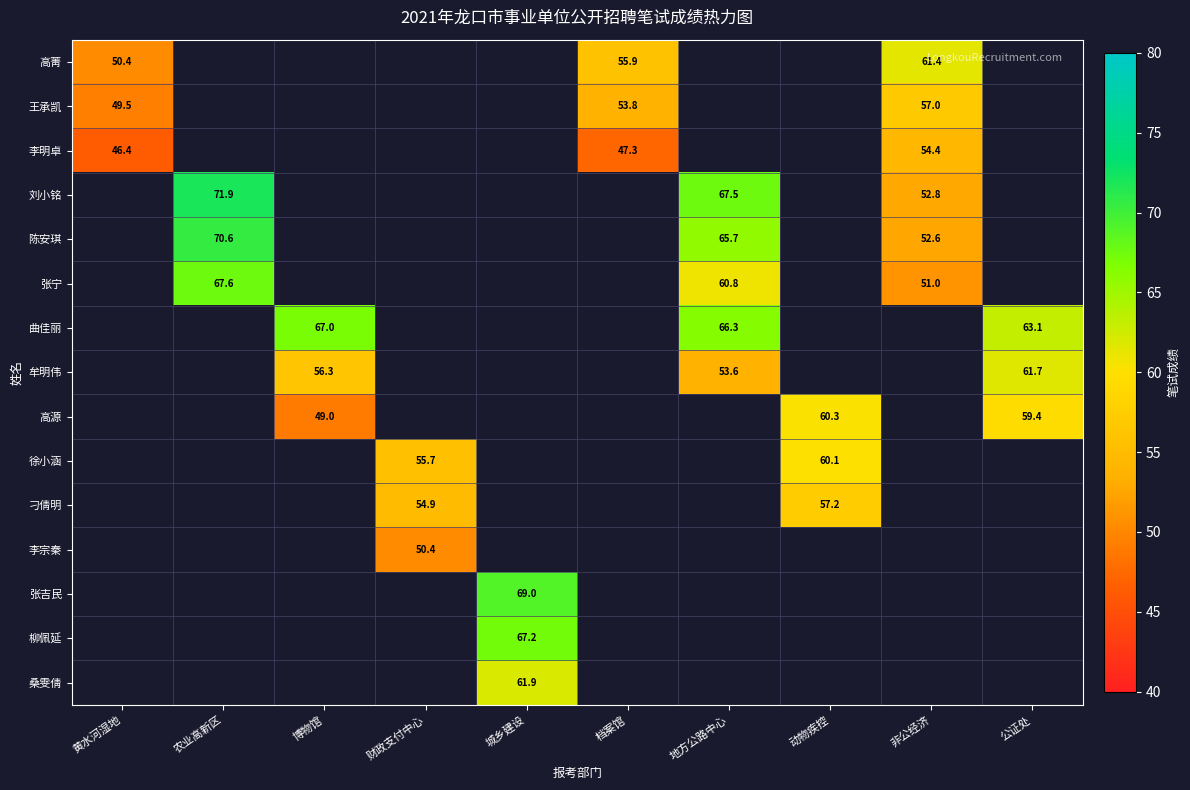

True or false: 刘小铭 has a value of 47.2 at 农业高新区.

False